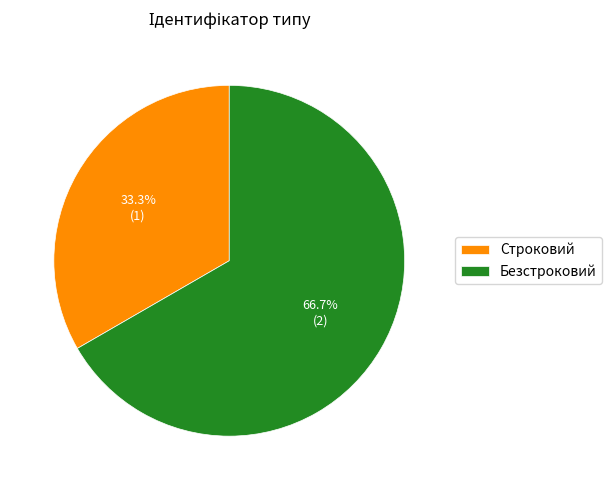

Between Строковий and Безстроковий, which is larger?

Безстроковий